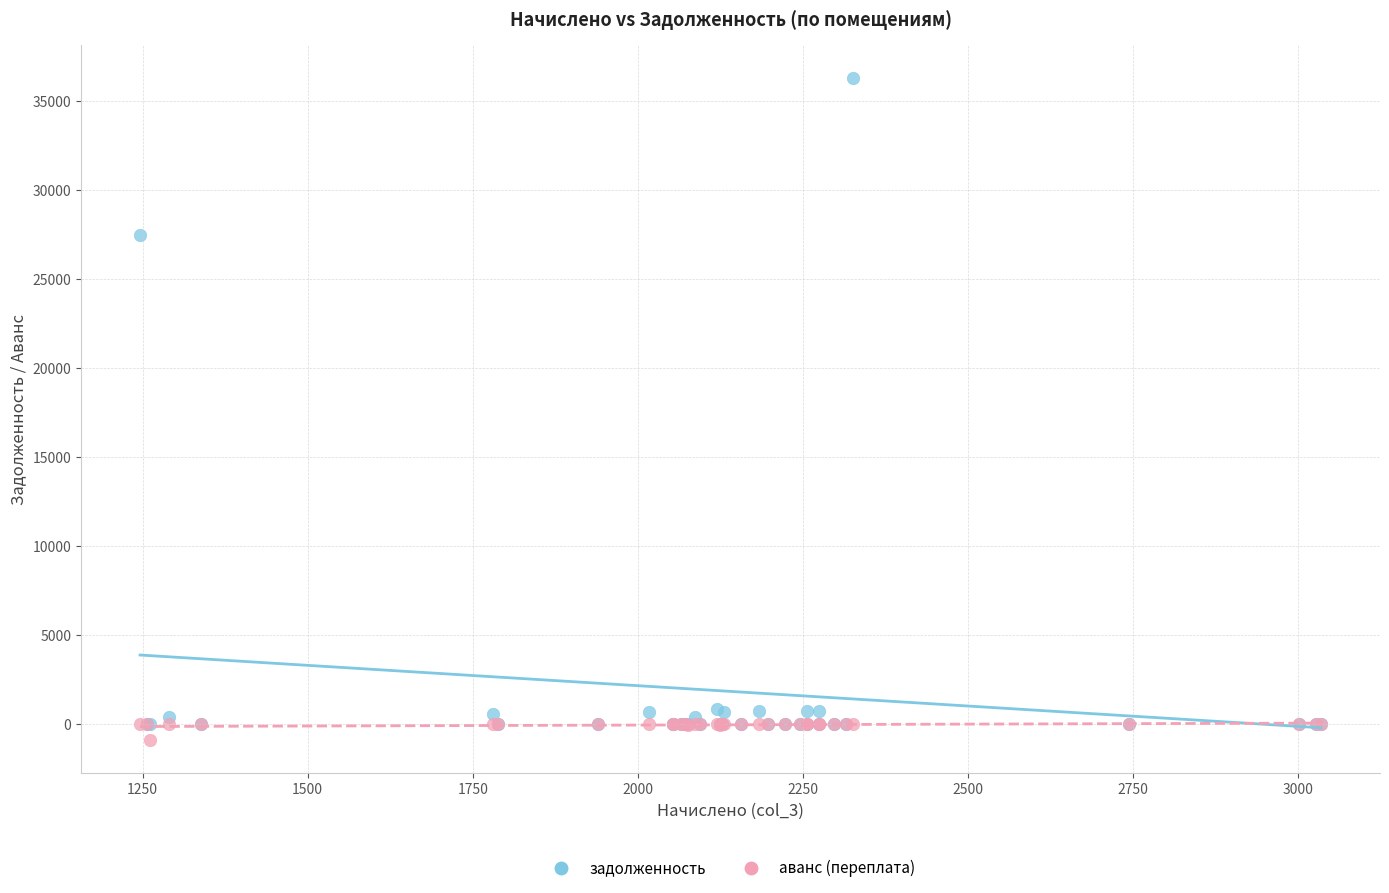

What are all the series names shown in the legend?

задолженность, аванс (переплата)